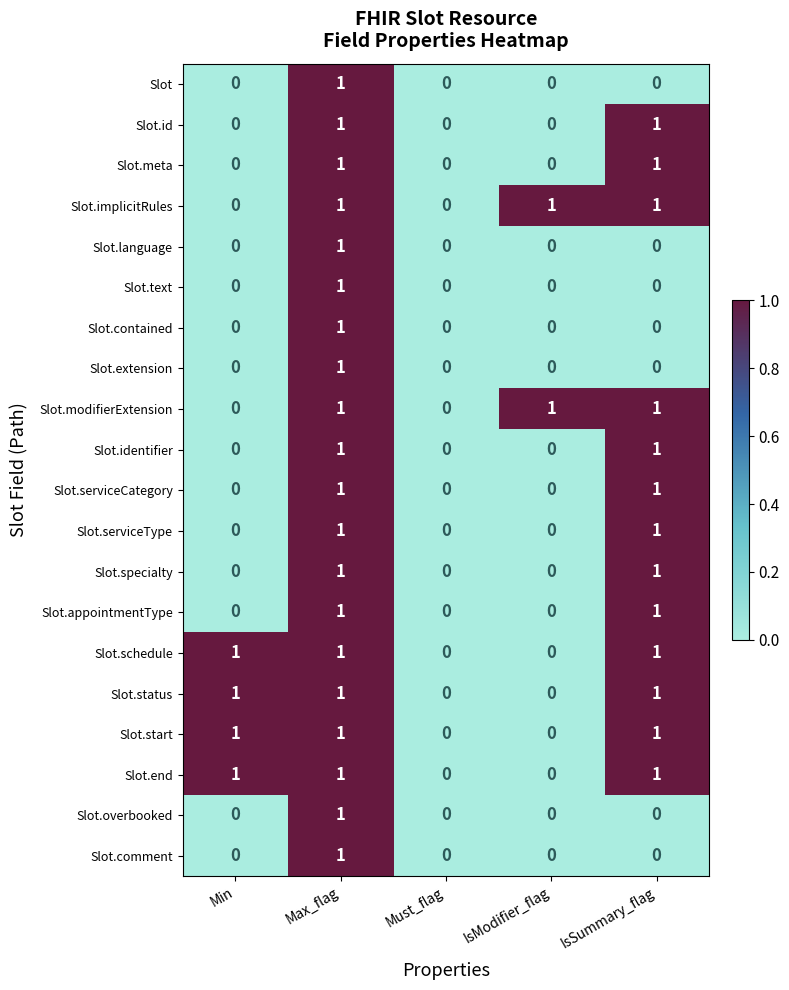

The Slot.modifierExtension series shows 1 at IsModifier_flag. True or false?

True